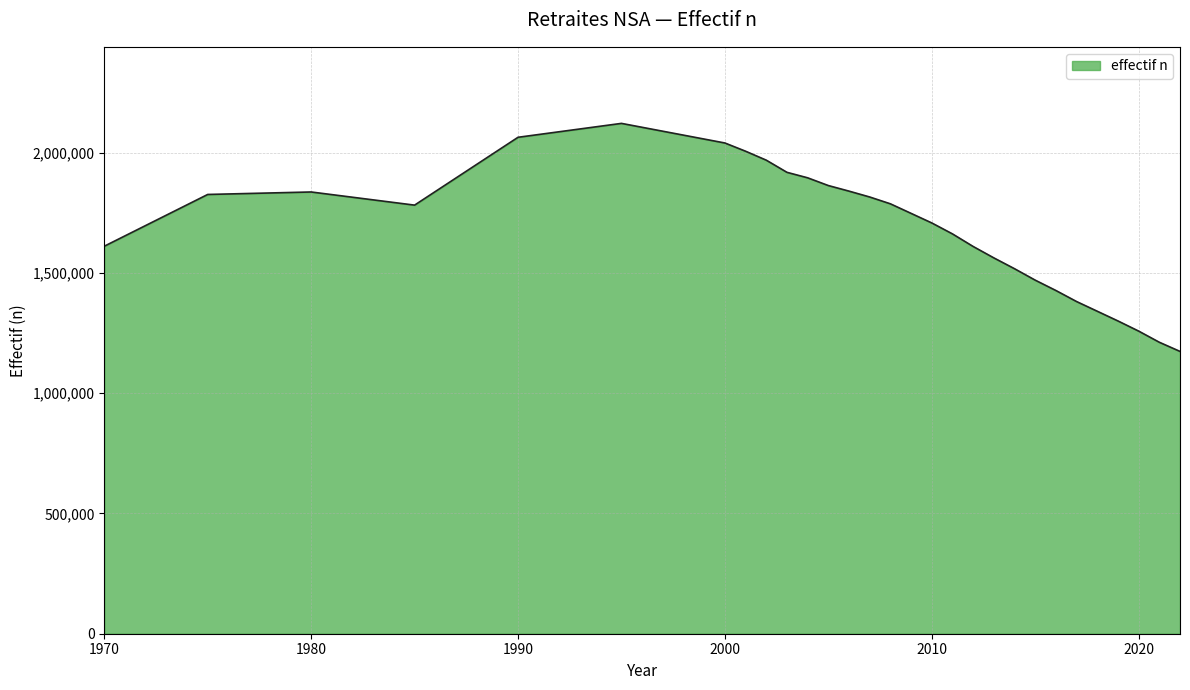

What is the difference between the maximum and minimum values?

947918